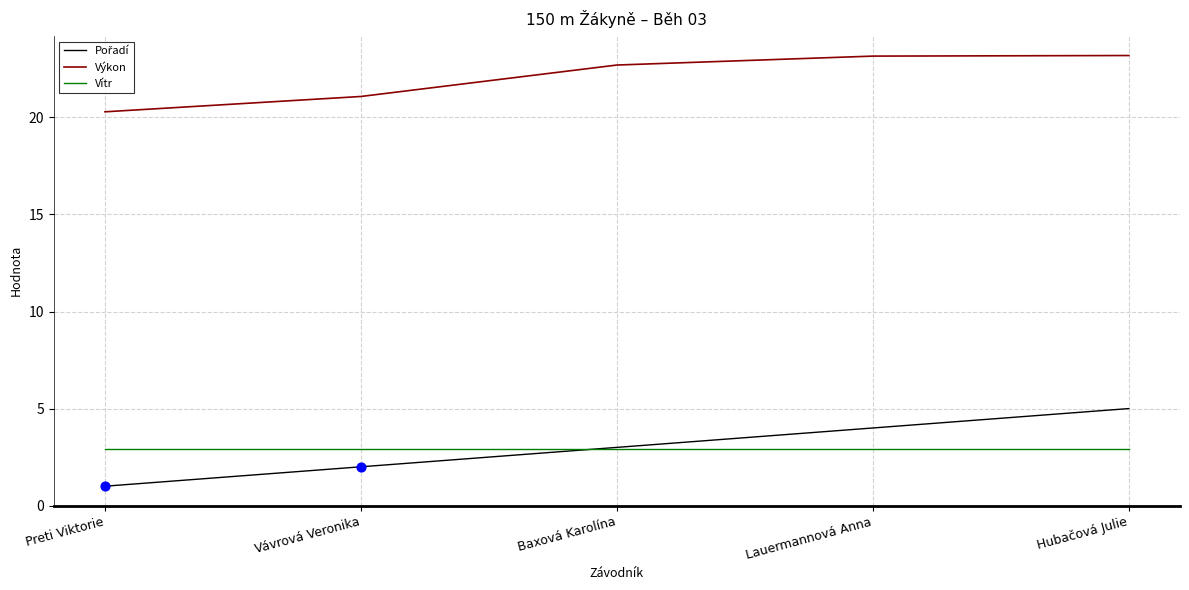

What is the total value across all series at Lauermannová Anna?

30.1